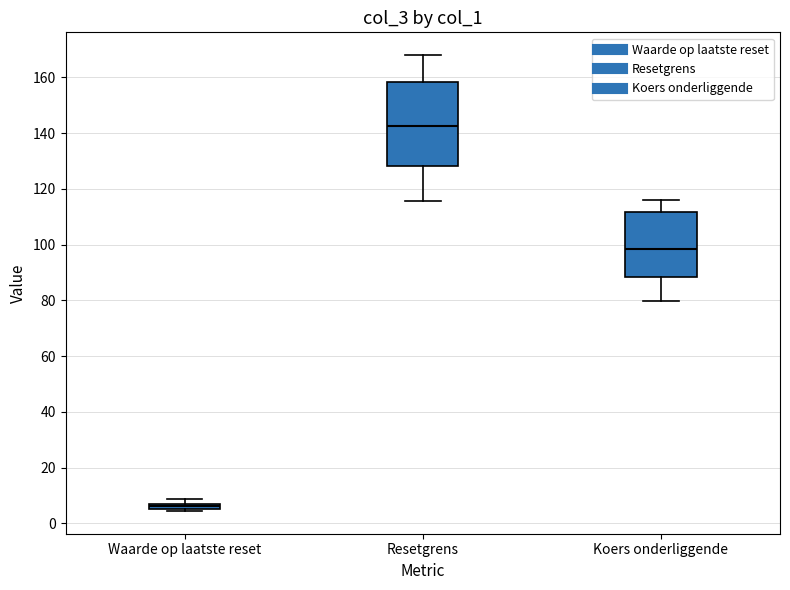

Which box has the lowest median line?

Waarde op laatste reset